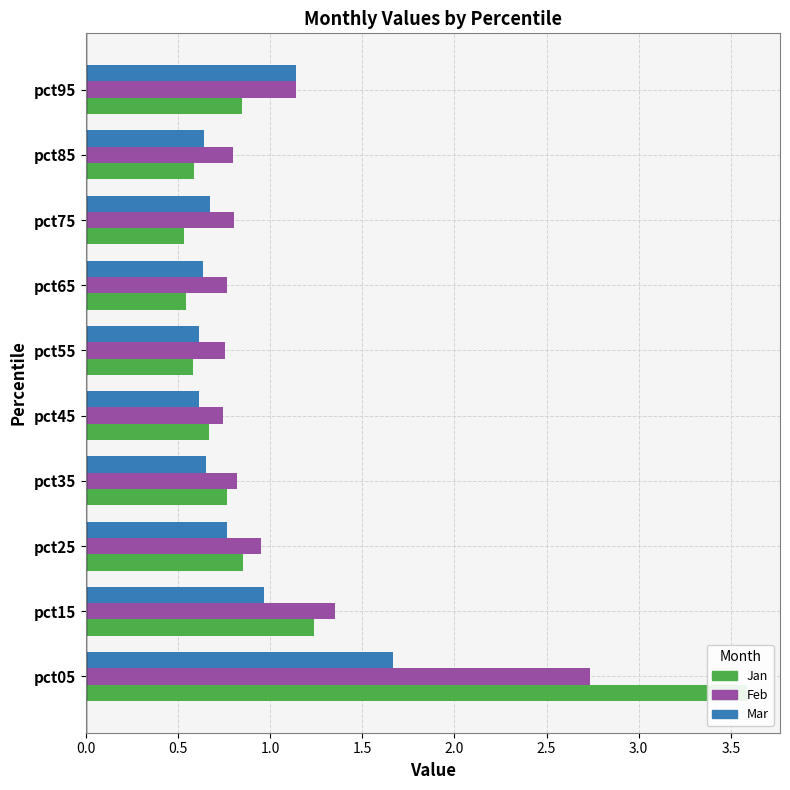

What position from the left is 3.0?

7